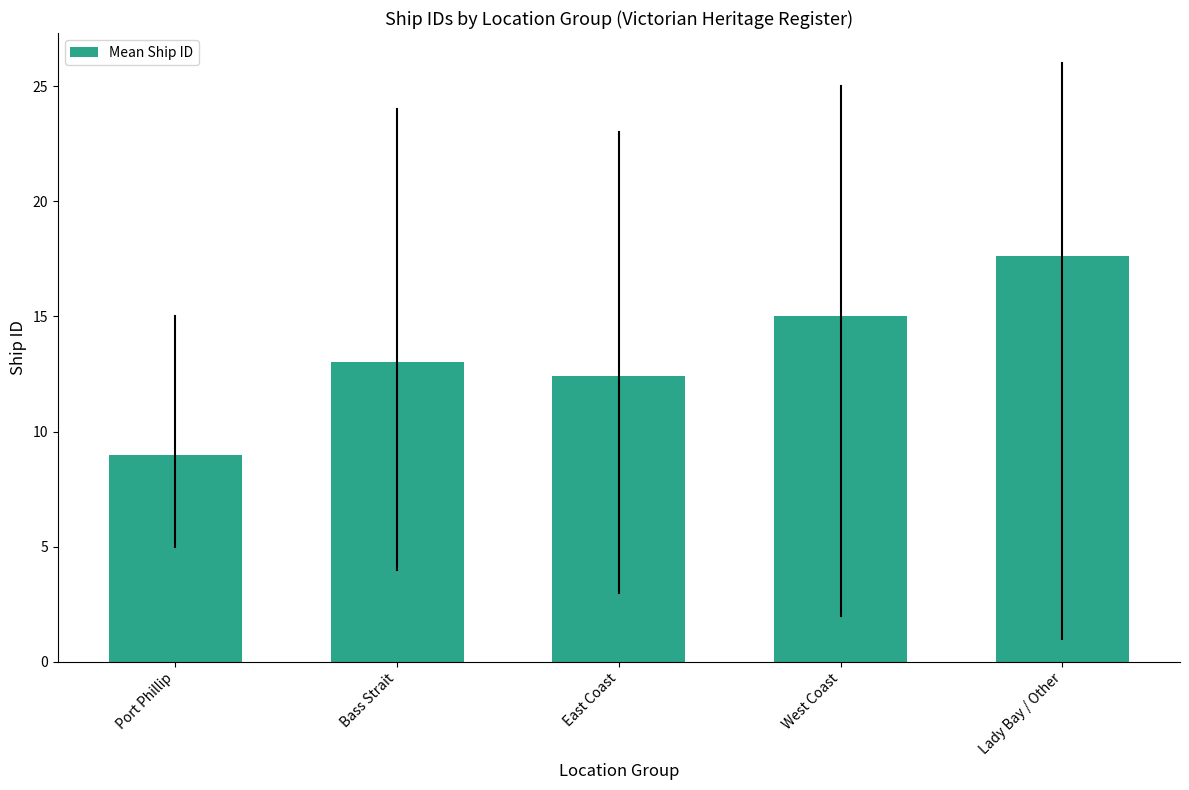

Reading left to right, list all the values displayed in this chart.

9.0	13.0	12.4	15.0	17.6